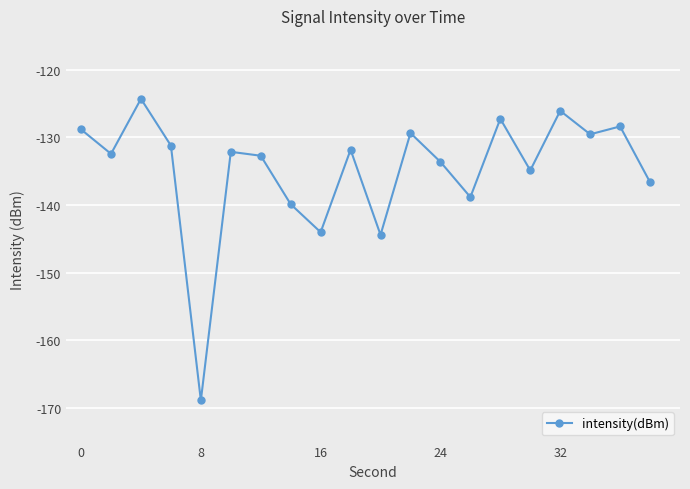

What is the sum of all values?

-2695.5